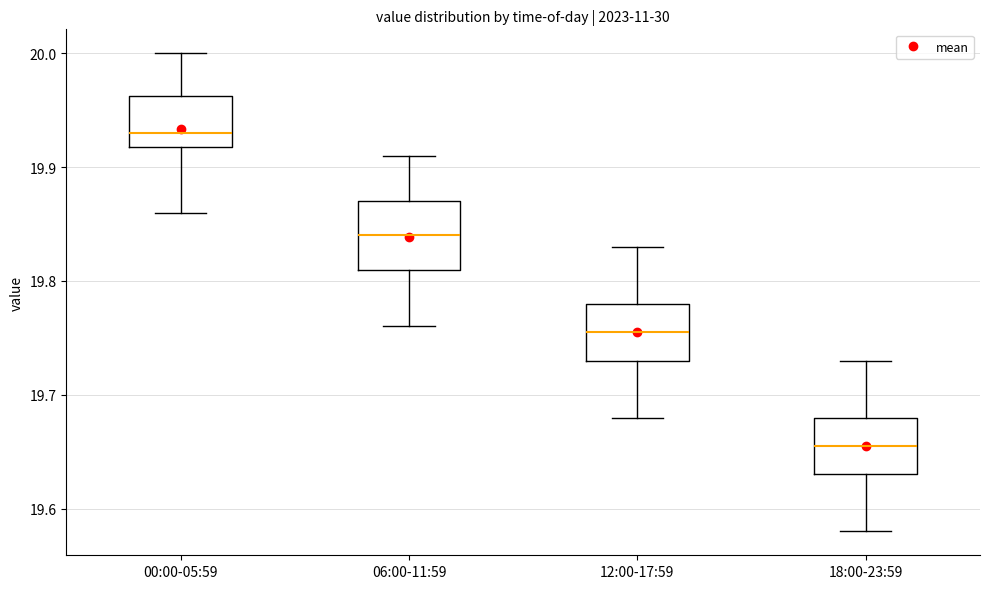

Which box is the tallest, from its lower edge to its upper edge?

06:00-11:59